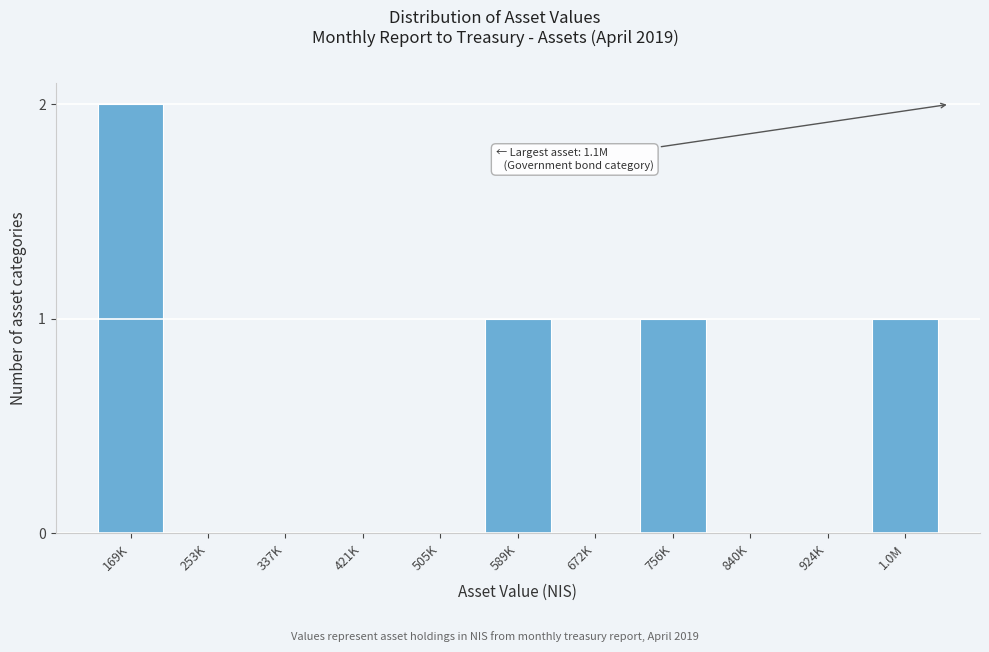

Reading left to right, extract all data points from this chart.

169K=2	253K=0	337K=0	421K=0	505K=0	589K=1	672K=0	756K=1	840K=0	924K=0	1.0M=1